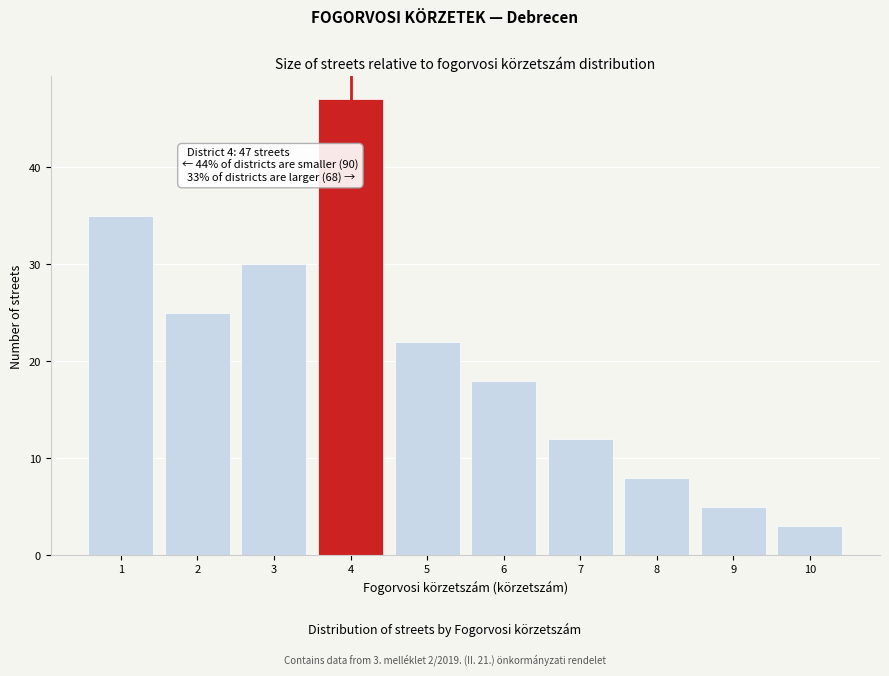

Reading left to right, transcribe all the data shown in this chart.

1=35	2=25	3=30	4=47	5=22	6=18	7=12	8=8	9=5	10=3